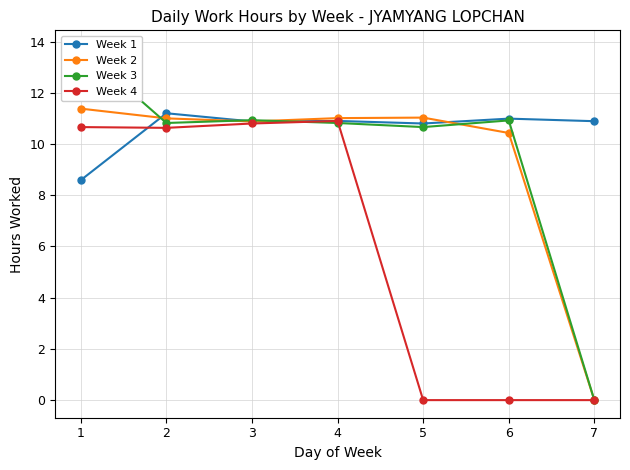

How many data points in Week 4 are above 10?

4